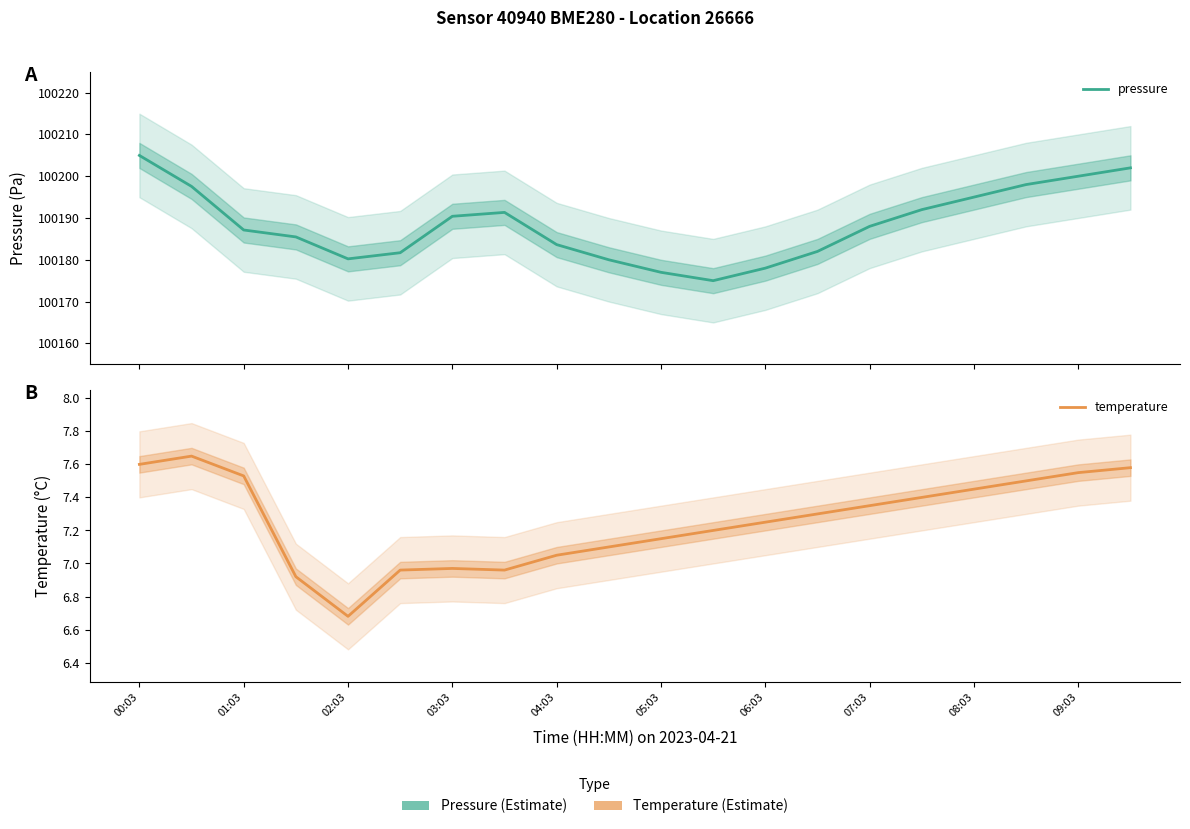

How many lines are shown in the chart?

2